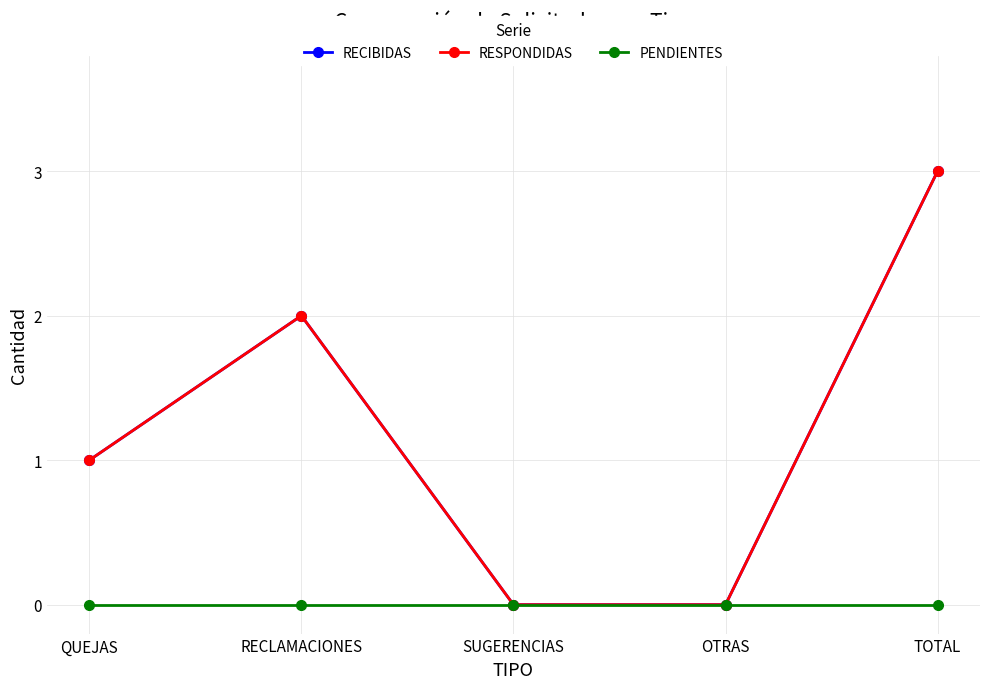

Is this an area chart (filled region under the line)?

No